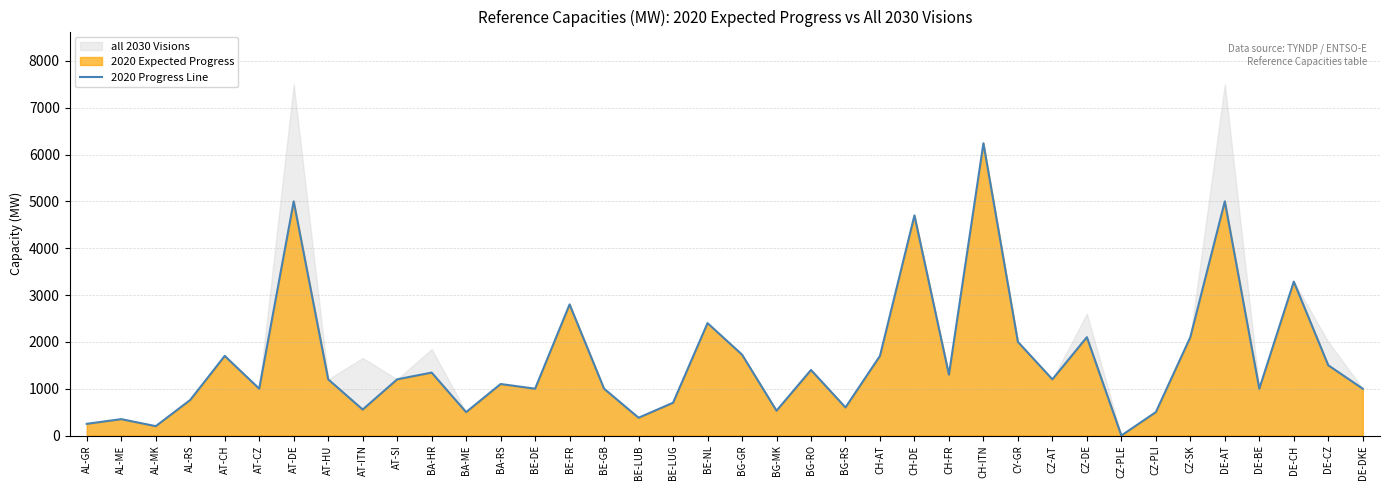

What is the ratio of the value at CZ-DE to the value at AL-GR?

8.4